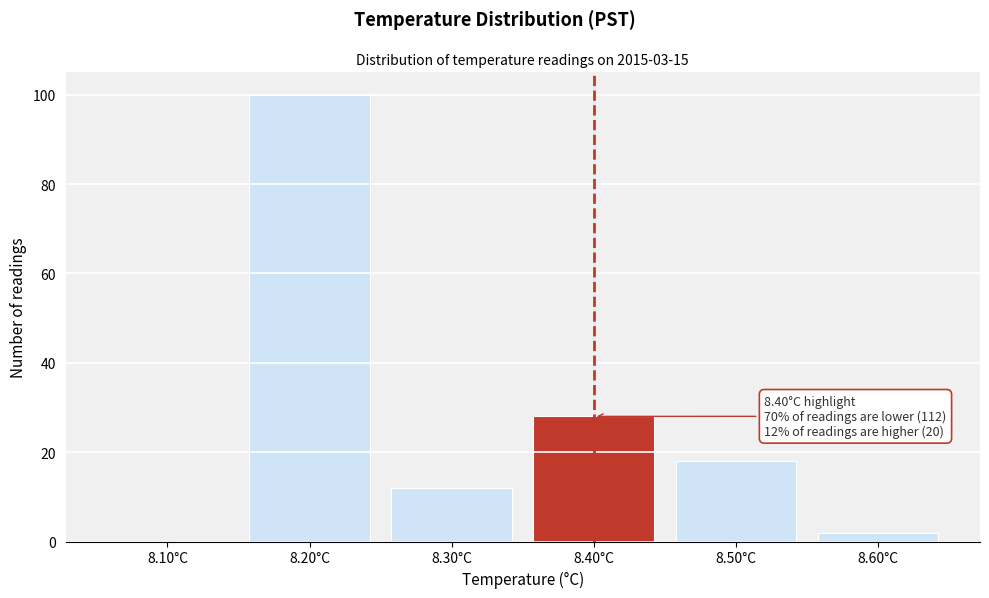

Reading right to left, transcribe all the data shown in this chart.

8.60°C=2	8.50°C=18	8.40°C=28	8.30°C=12	8.20°C=100	8.10°C=0